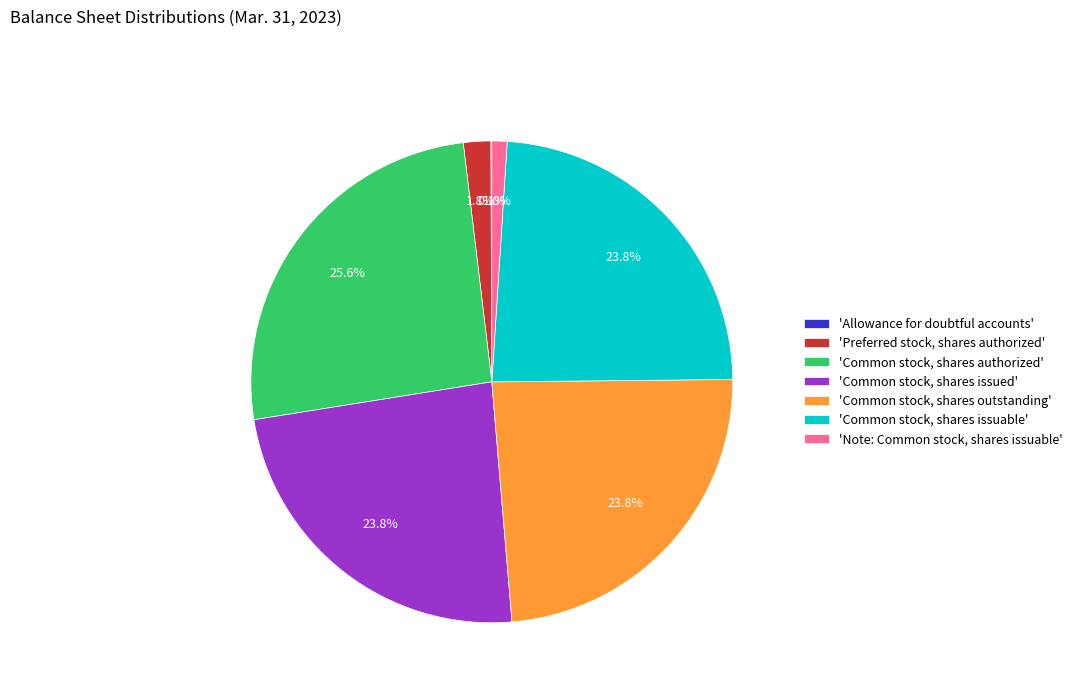

Which slice is the largest?

'Common stock, shares authorized'